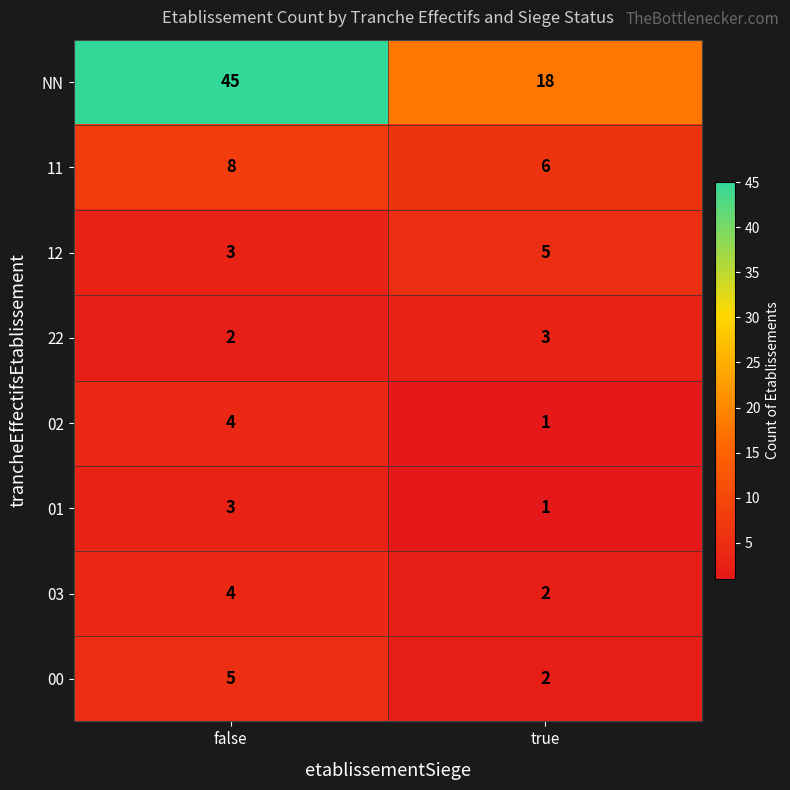

Is it true that 03 equals 3 at true?

False